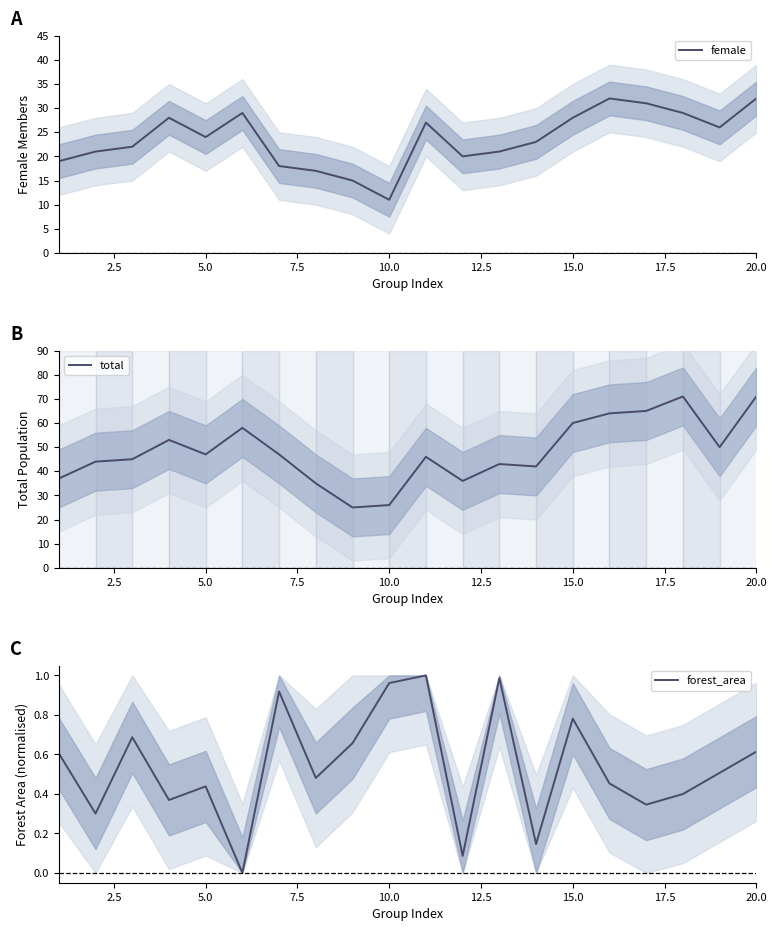

Which category has the lowest value in the female series?

10.0